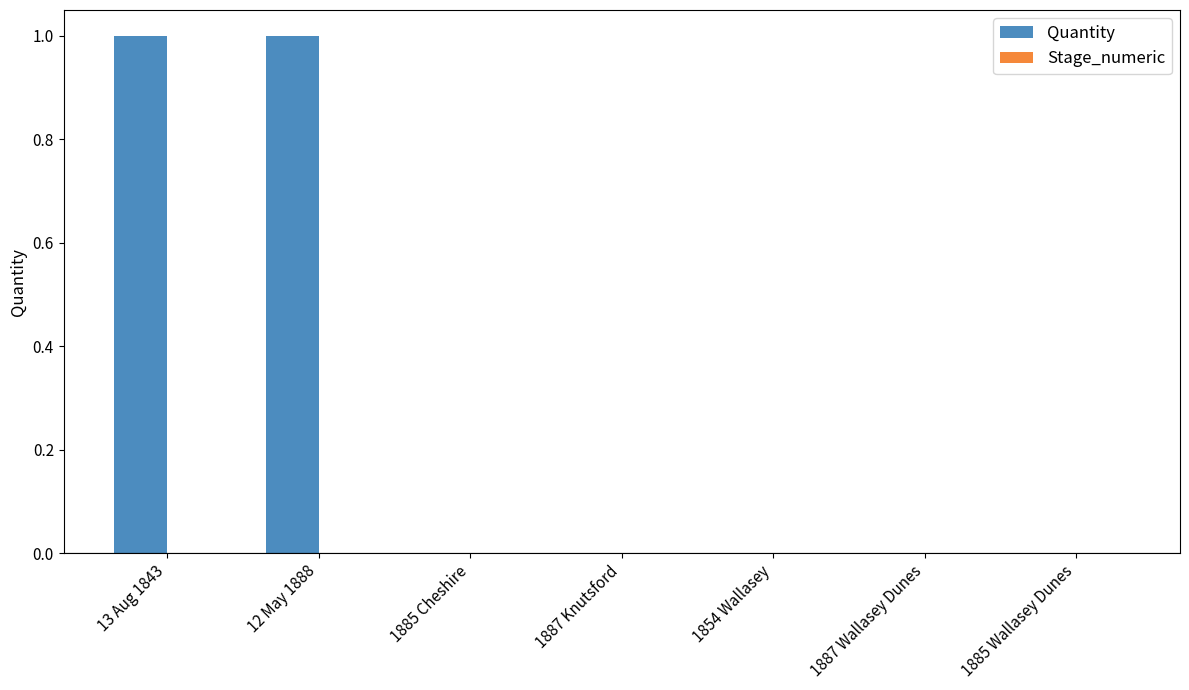

The value at 13 Aug 1843 is 2. True or false?

False